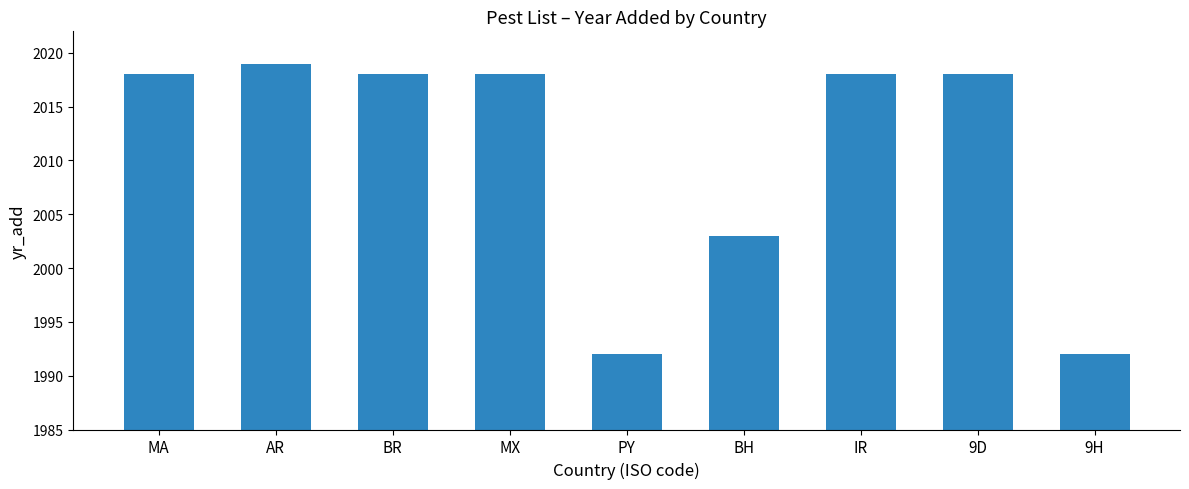

Between BH and MX, which is larger?

MX